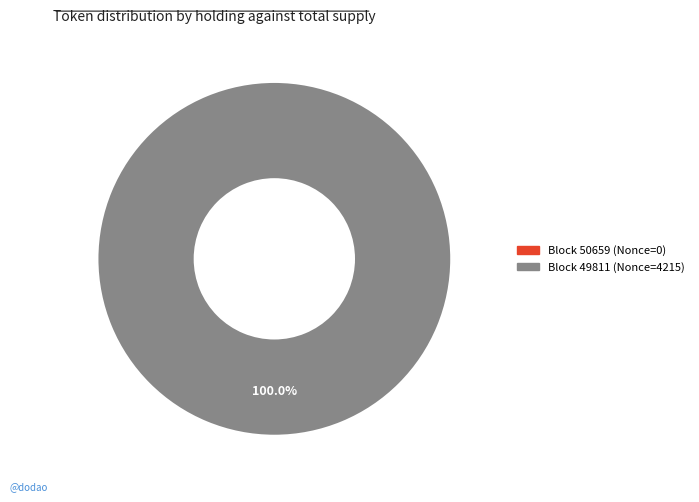

The 49811 slice represents 99% of the pie. True or false?

False